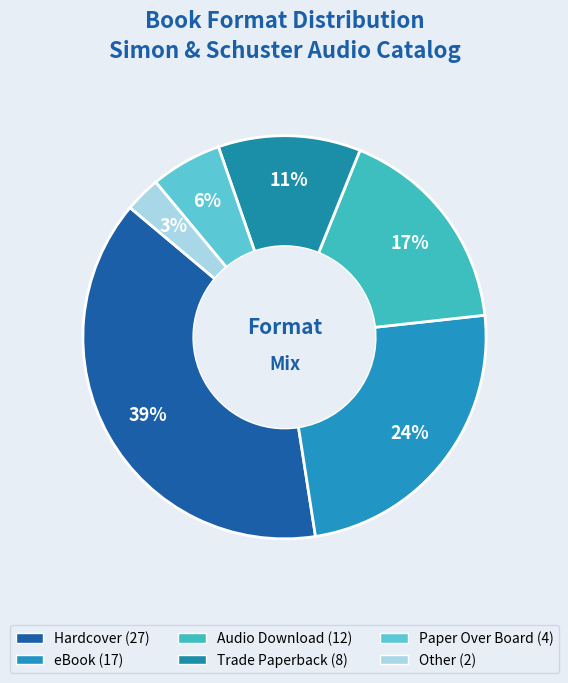

What is the change in value from Hardcover to Paper Over Board?

-23